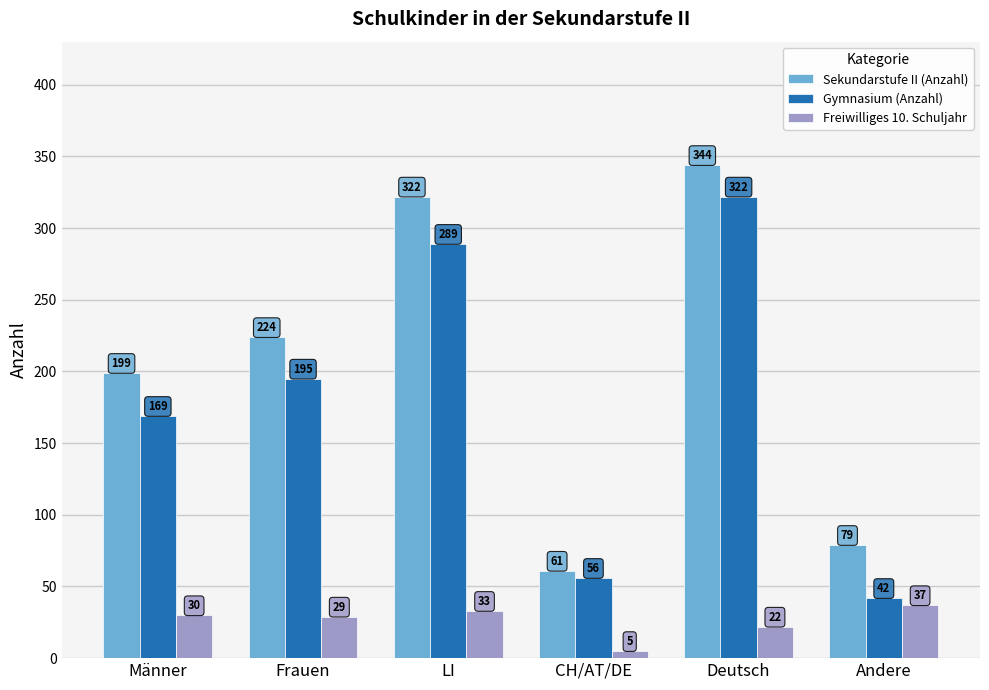

Which series has the largest total across all categories?

Sekundarstufe II (Anzahl)